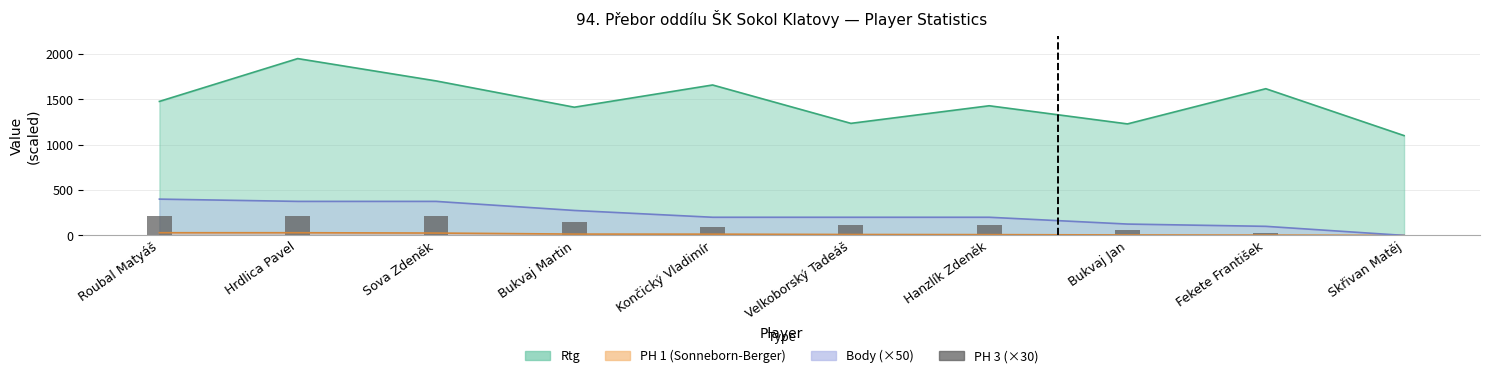

Where does the data first go above 120?

Roubal Matyáš